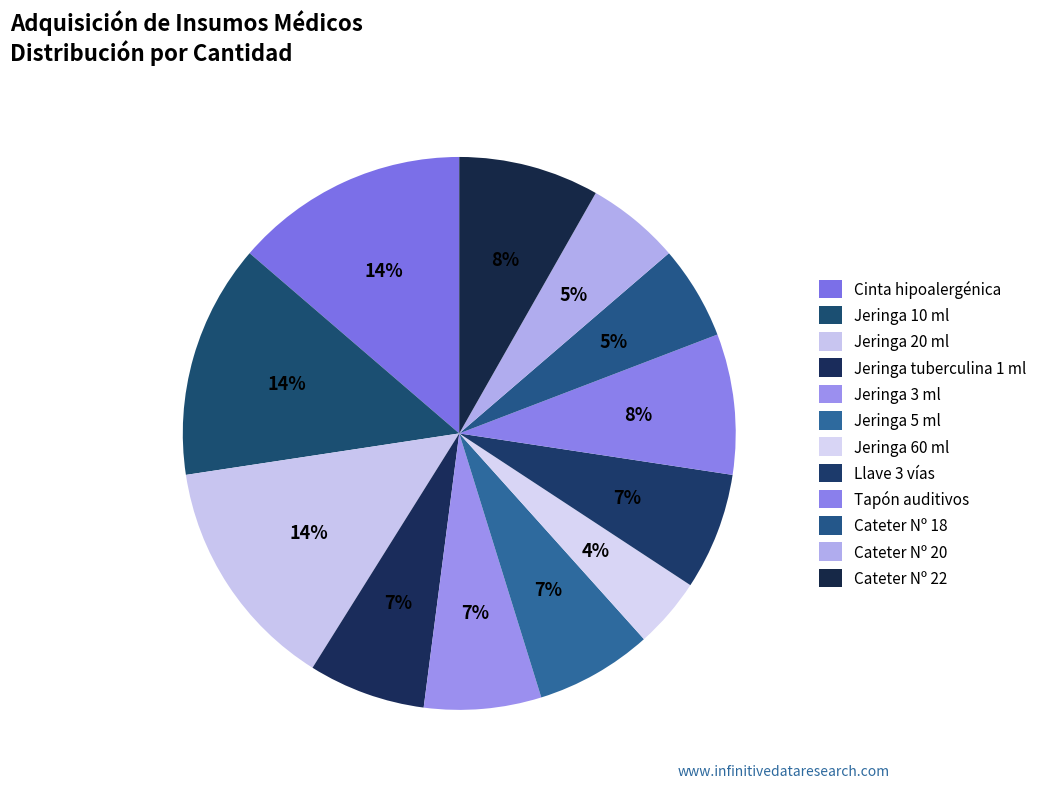

How many slices are in this pie chart?

12